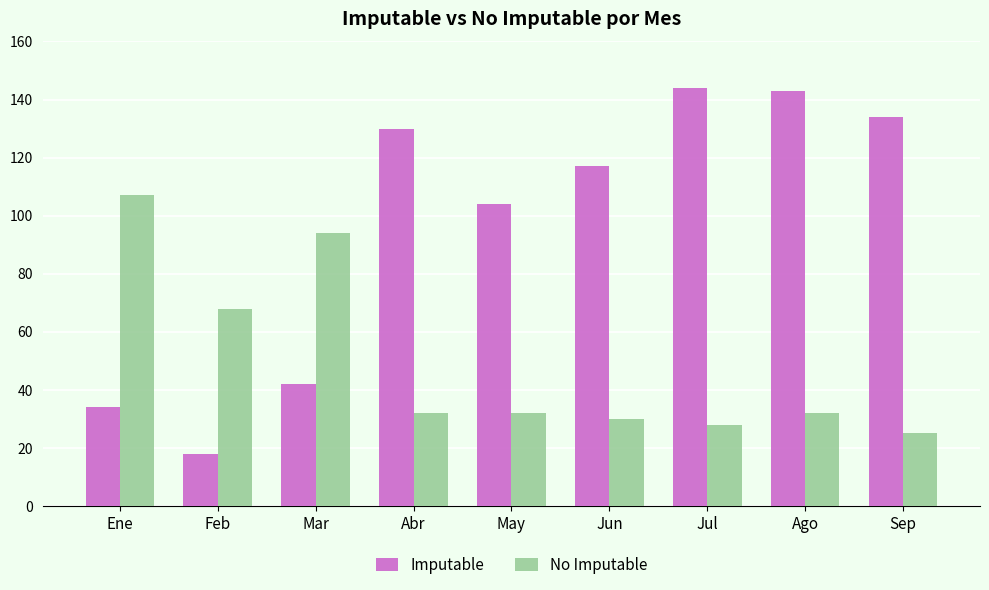

What is the greatest value displayed?

144